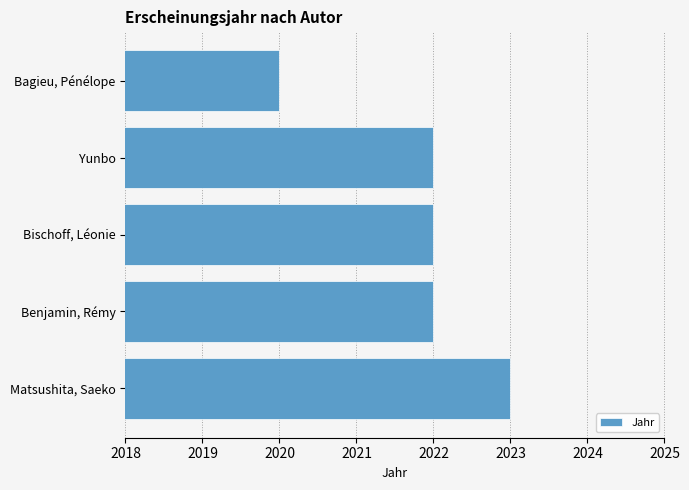

What is the minimum value shown in the chart?

2020